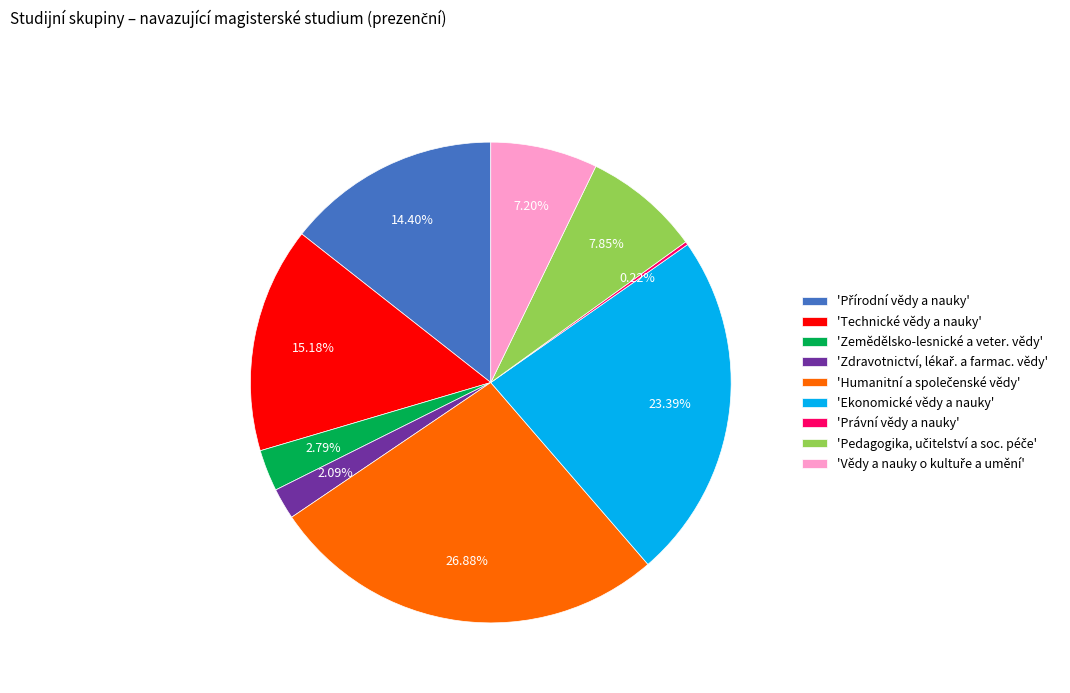

Do 'Technické vědy a nauky' and 'Ekonomické vědy a nauky' together represent more than half of the pie?

No